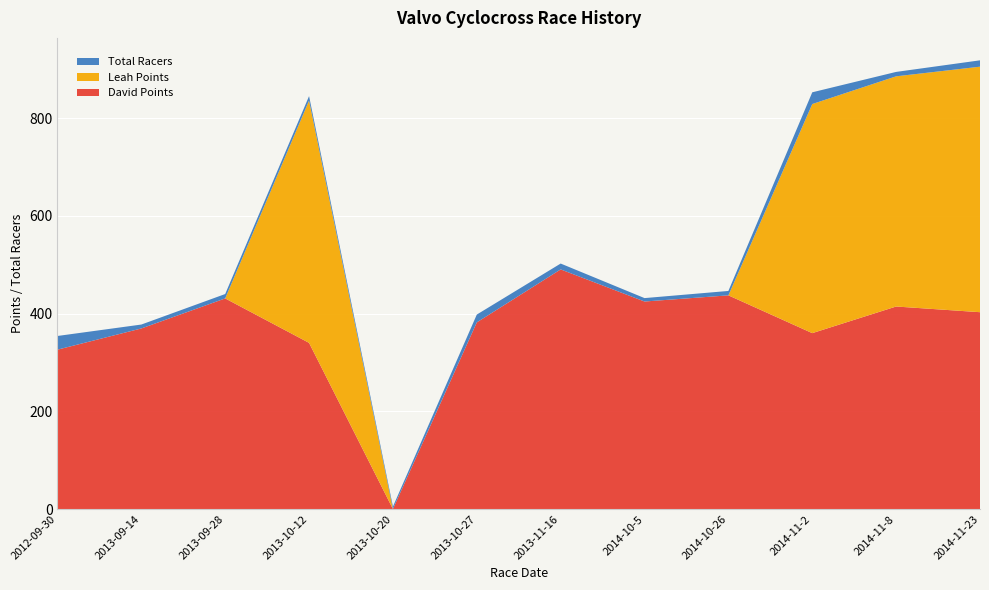

Reading left to right, extract all data points from this chart.

David Points: 2012-09-30=326.1	2013-09-14=369.5	2013-09-28=431.0	2013-10-12=340.0	2013-10-20=0.0	2013-10-27=381.9	2013-11-16=490.3	2014-10-5=424.6	2014-10-26=437.2	2014-11-2=359.9	2014-11-8=414.4	2014-11-23=402.8
Leah Points: 2012-09-30=0.0	2013-09-14=0.0	2013-09-28=0.0	2013-10-12=495.9	2013-10-20=0.0	2013-10-27=0.0	2013-11-16=0.0	2014-10-5=0.0	2014-10-26=0.0	2014-11-2=468.8	2014-11-8=471.0	2014-11-23=502.4
Total Racers: 2012-09-30=28.0	2013-09-14=8.0	2013-09-28=9.0	2013-10-12=9.0	2013-10-20=5.0	2013-10-27=16.0	2013-11-16=12.0	2014-10-5=7.0	2014-10-26=9.0	2014-11-2=24.0	2014-11-8=9.0	2014-11-23=13.0